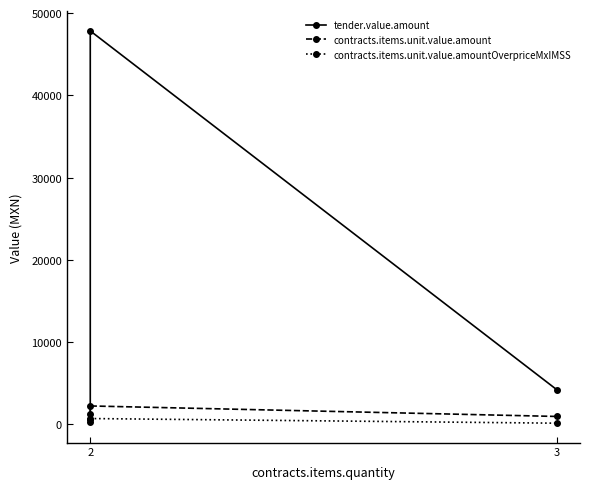

Reading left to right, list all the values displayed in this chart.

tender.value.amount: 283.2	47850.0	4236.9
contracts.items.unit.value.amount: 1234.8	2250.0	974.0
contracts.items.unit.value.amountOverpriceMxIMSS: 708.1	720.0	154.5